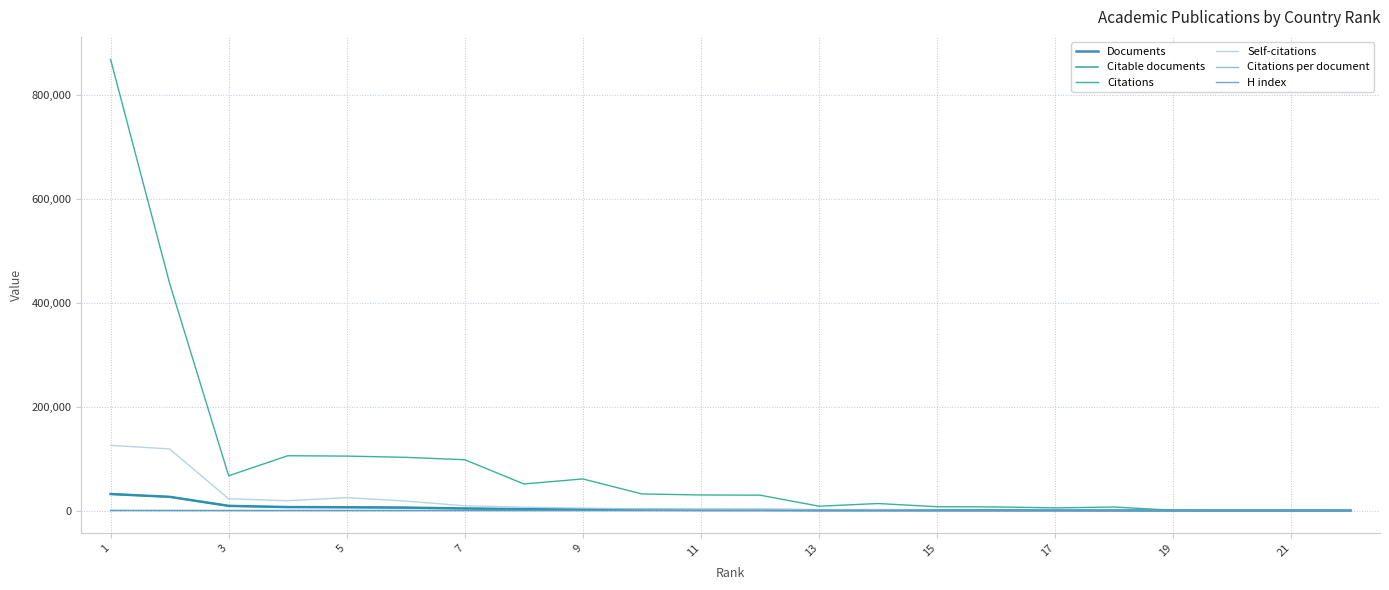

Is this an area chart (filled region under the line)?

No